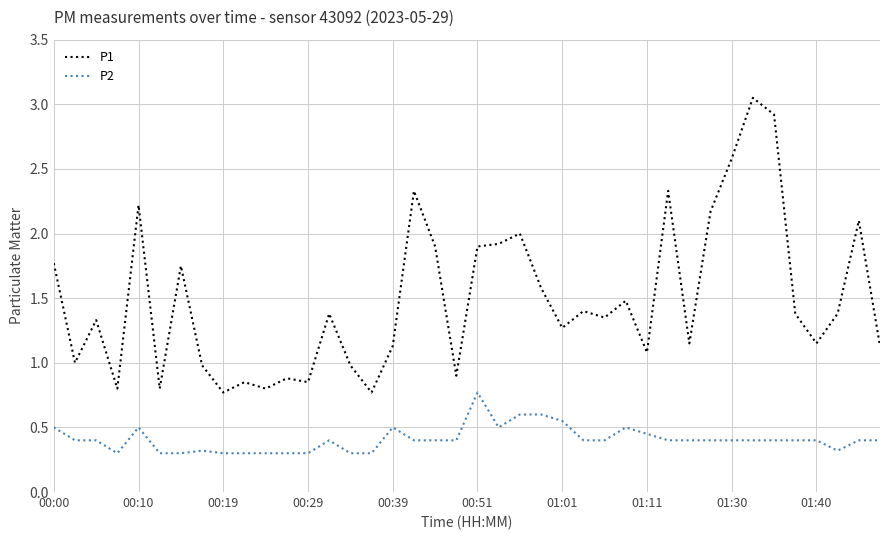

How many lines are shown in the chart?

2